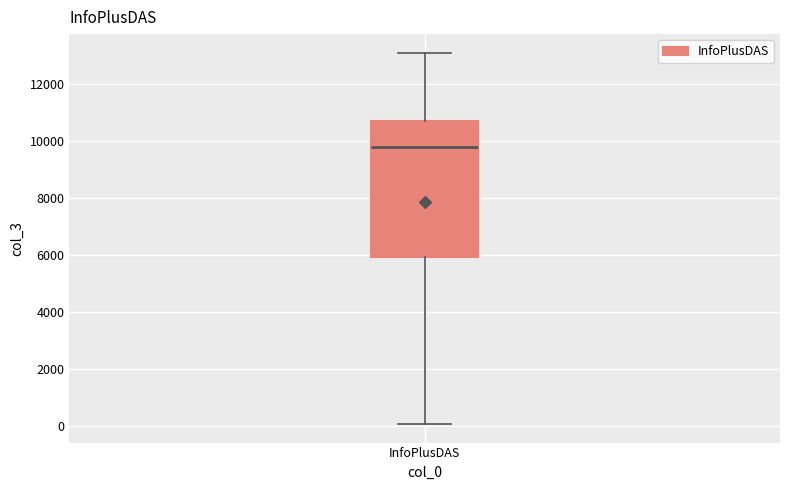

Transcribe this box plot: give where the median line is, the range the box spans, and where the two whiskers end, as read against the y-axis. The values are not printed on the chart, so give them approximately, as read against the axis.

median 9800, box 6000 to 10600, whiskers 0 to 13200